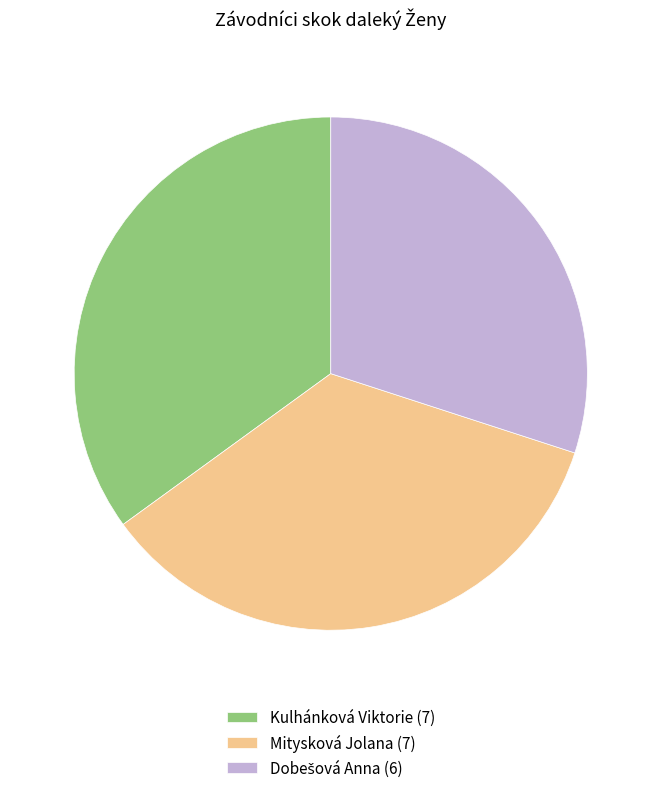

What is the ratio of the value at Mitysková Jolana to the value at Kulhánková Viktorie?

1.0